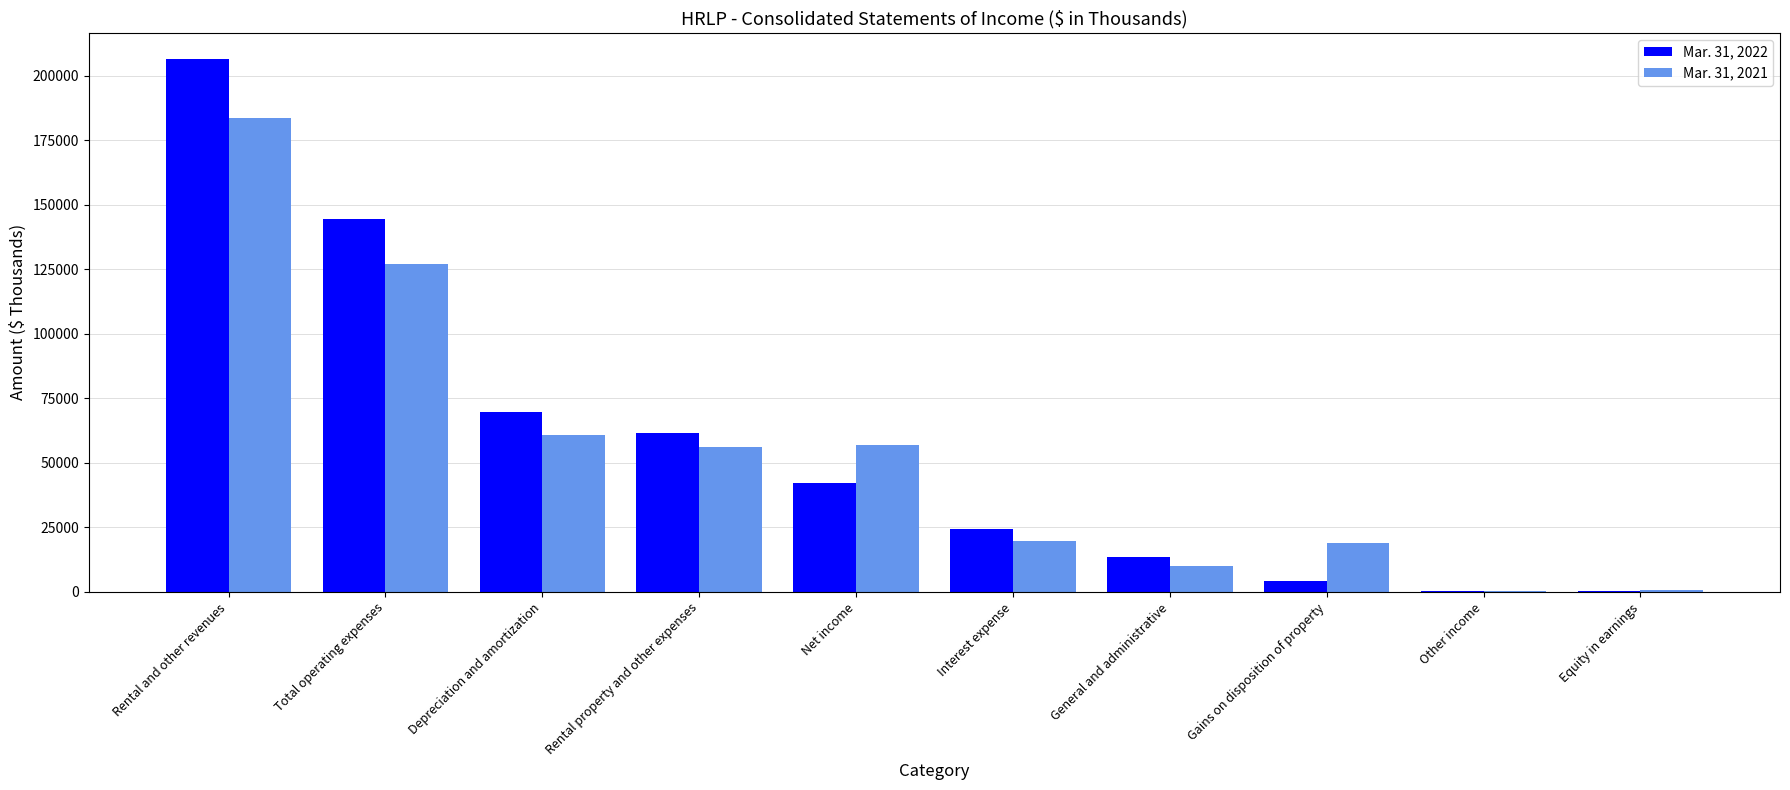

What are all the series names shown in the legend?

Mar. 31, 2022, Mar. 31, 2021